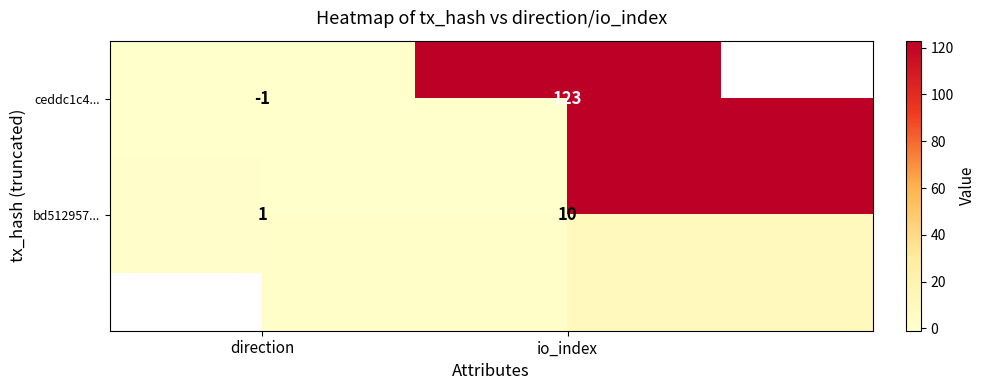

Which has a higher value, direction or io_index?

io_index